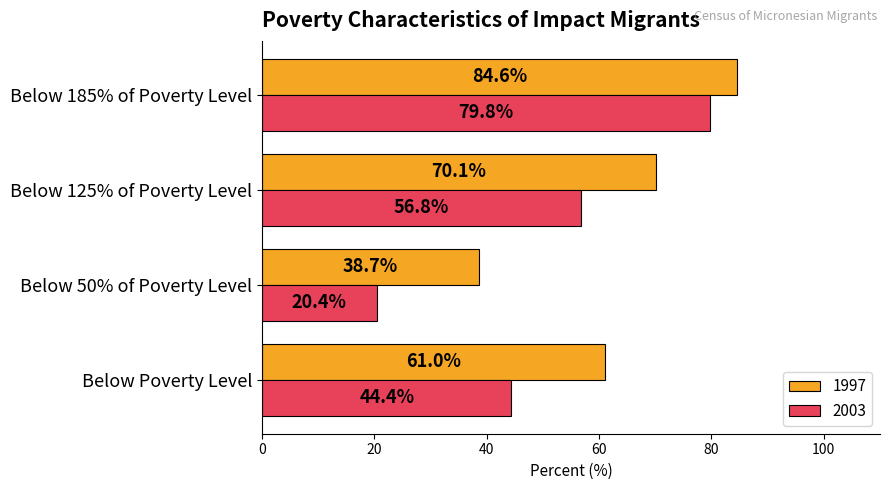

What is the lowest value of the 2003 series?

20.4